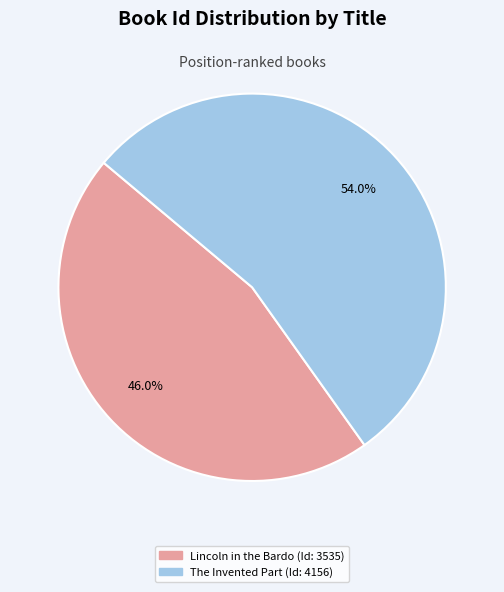

Which category has the biggest portion of the pie?

The Invented Part